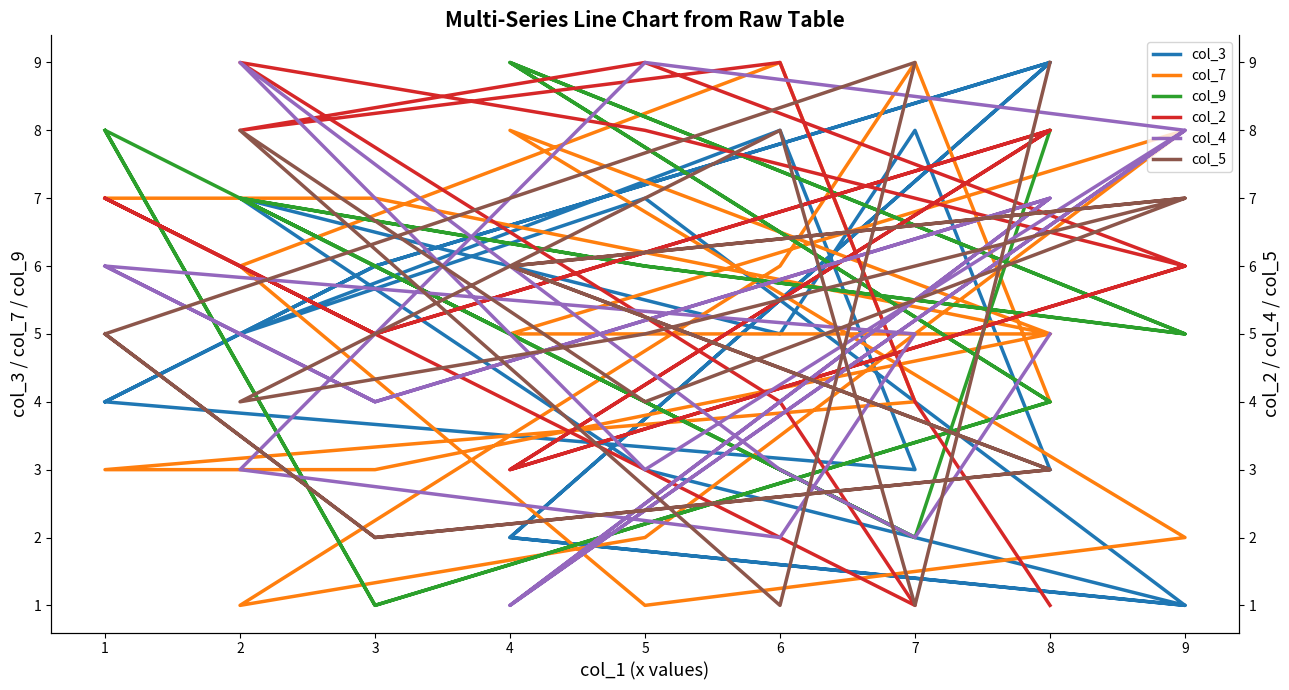

At which category is the sum across all series the highest?

2